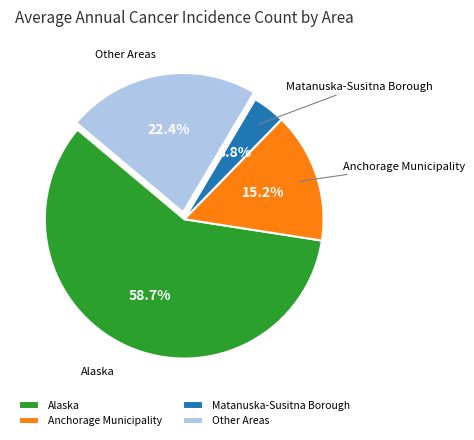

What is the ratio of the value at Anchorage Municipality to the value at Matanuska-Susitna Borough?

4.0